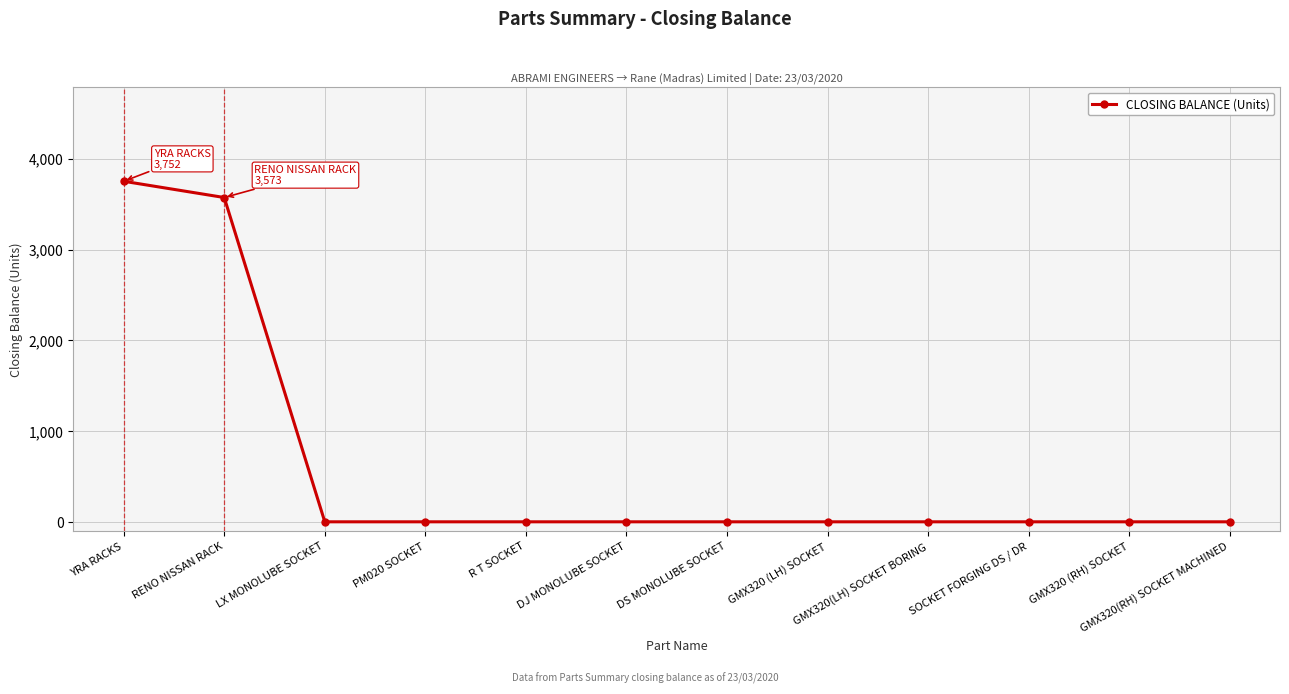

True or false: the data shows -2598 at R T SOCKET.

False